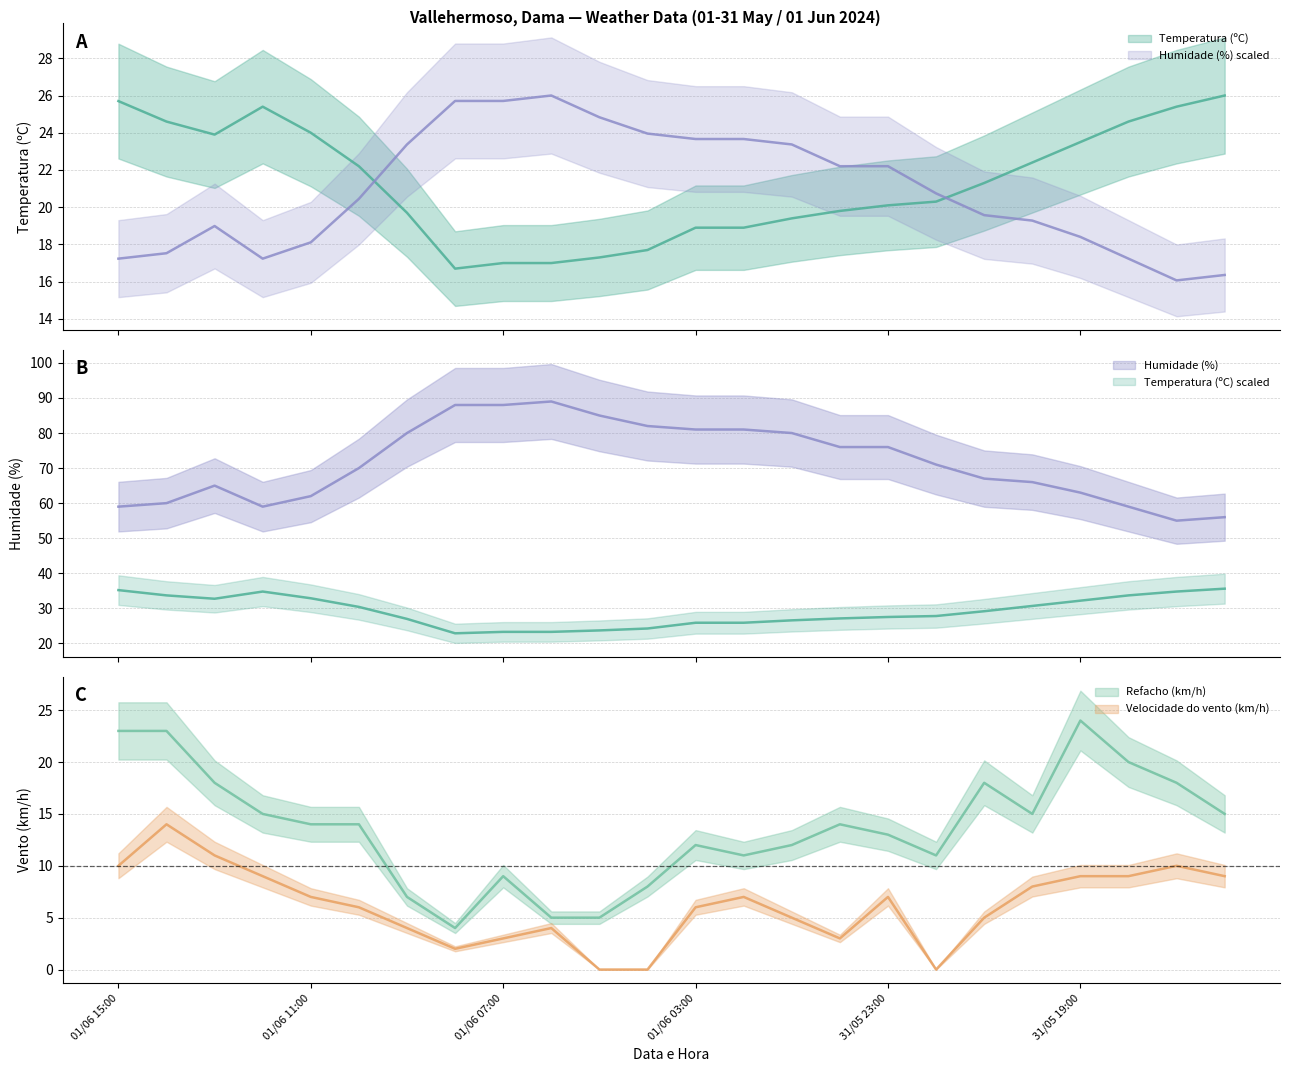

What is the value of the Velocidade do vento (km/h) point at the 22nd from the left?

9.0